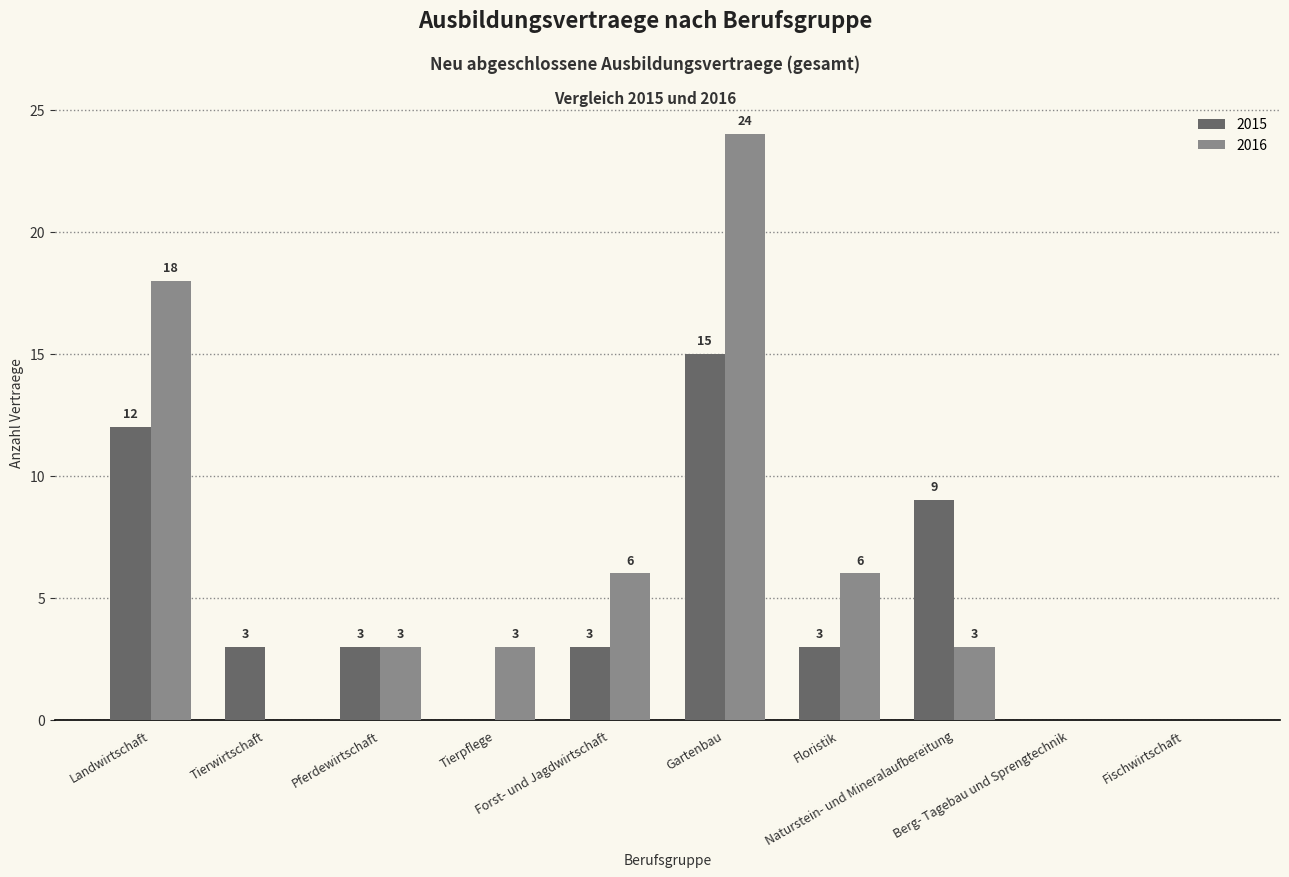

Which series has the largest total across all categories?

2016